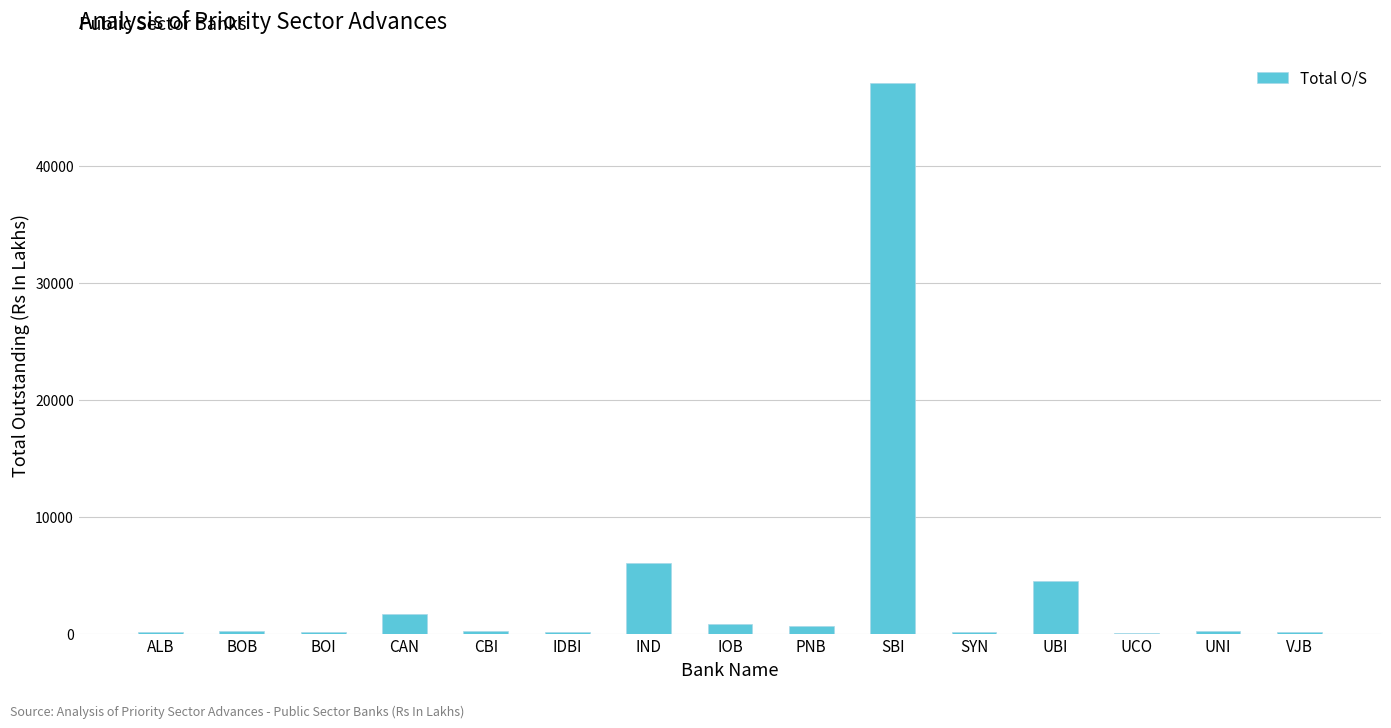

What is the maximum value shown in the chart?

47033.5